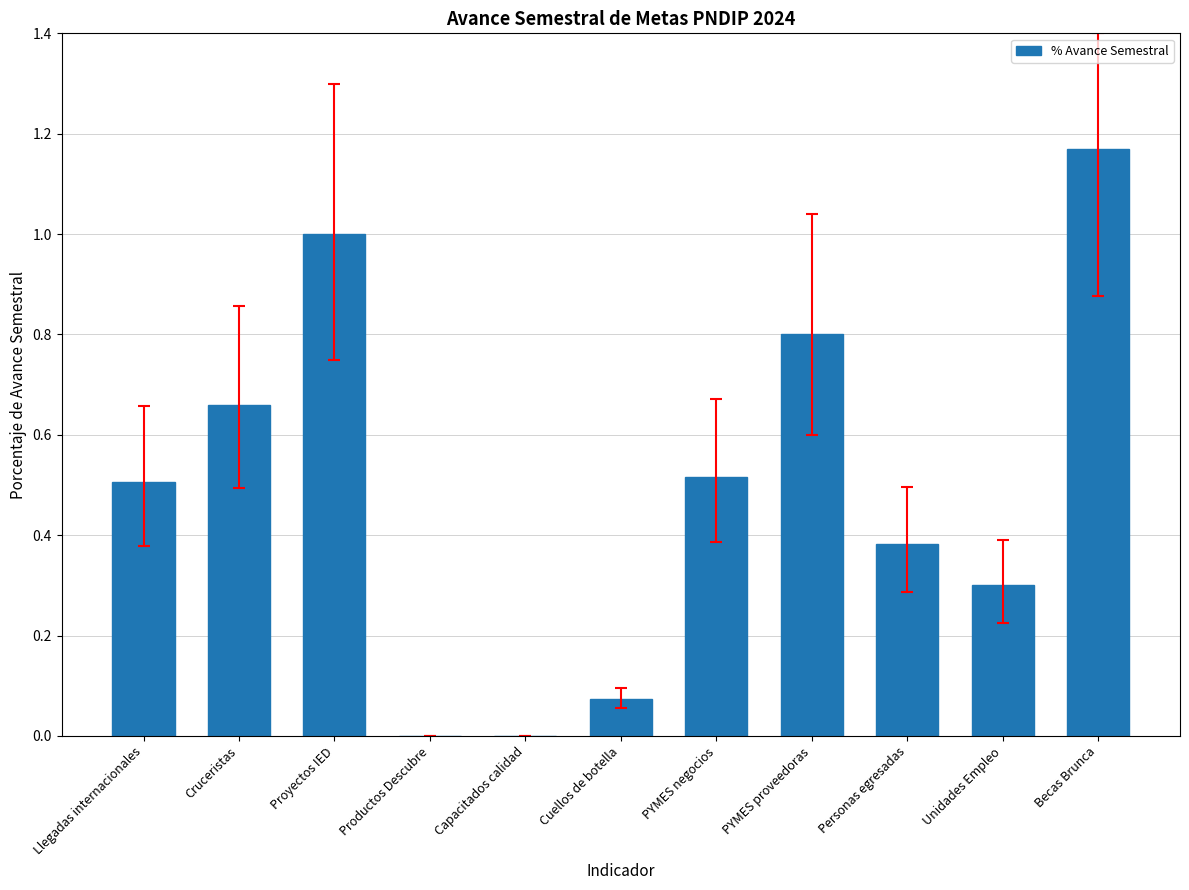

Read the value at Proyectos IED.

1.0